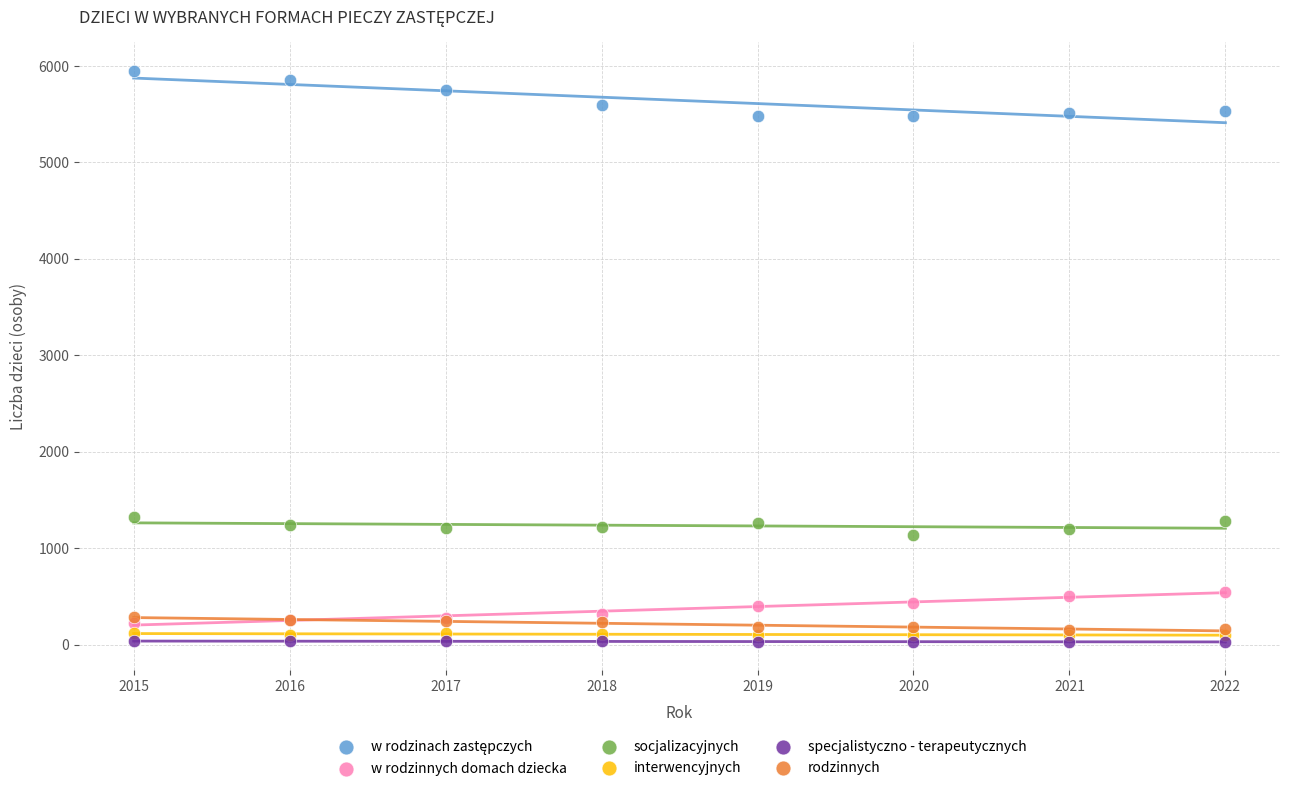

Which series reaches the minimum Y coordinate?

specjalistyczno - terapeutycznych